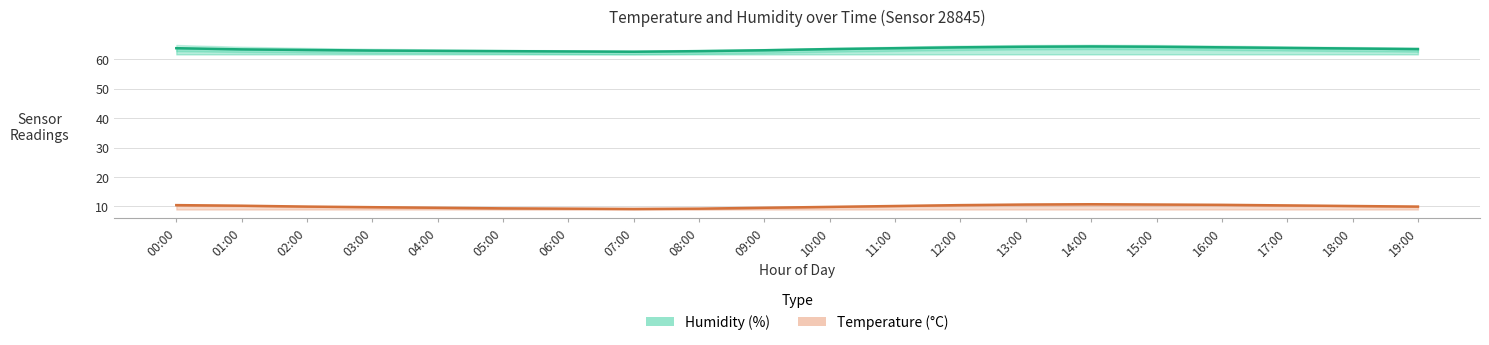

How many data points in Humidity (%) are less than 63?

5